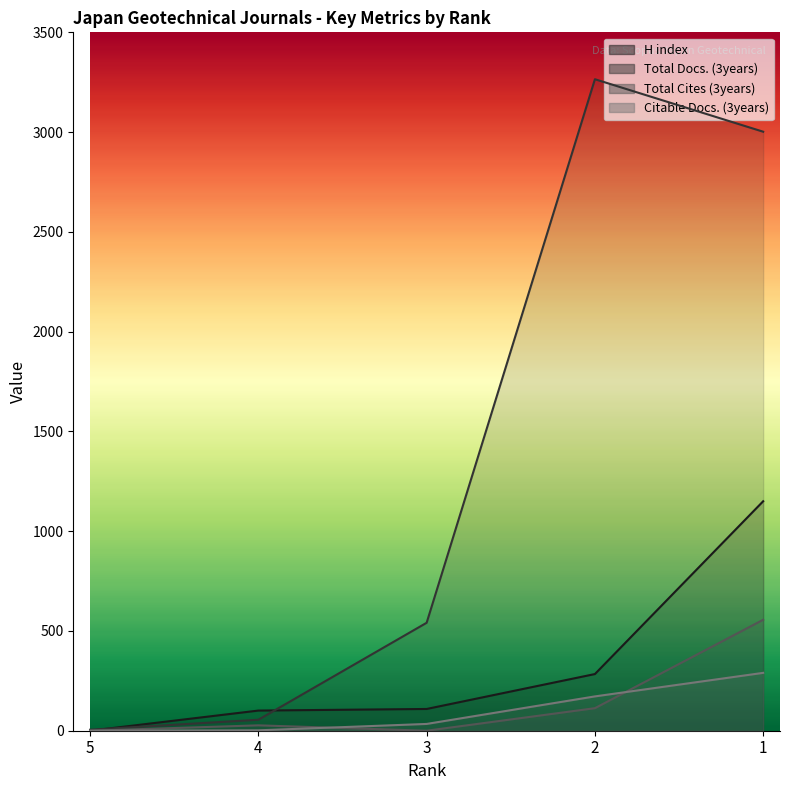

Which category has the lowest value in the Total Cites (3years) series?

5